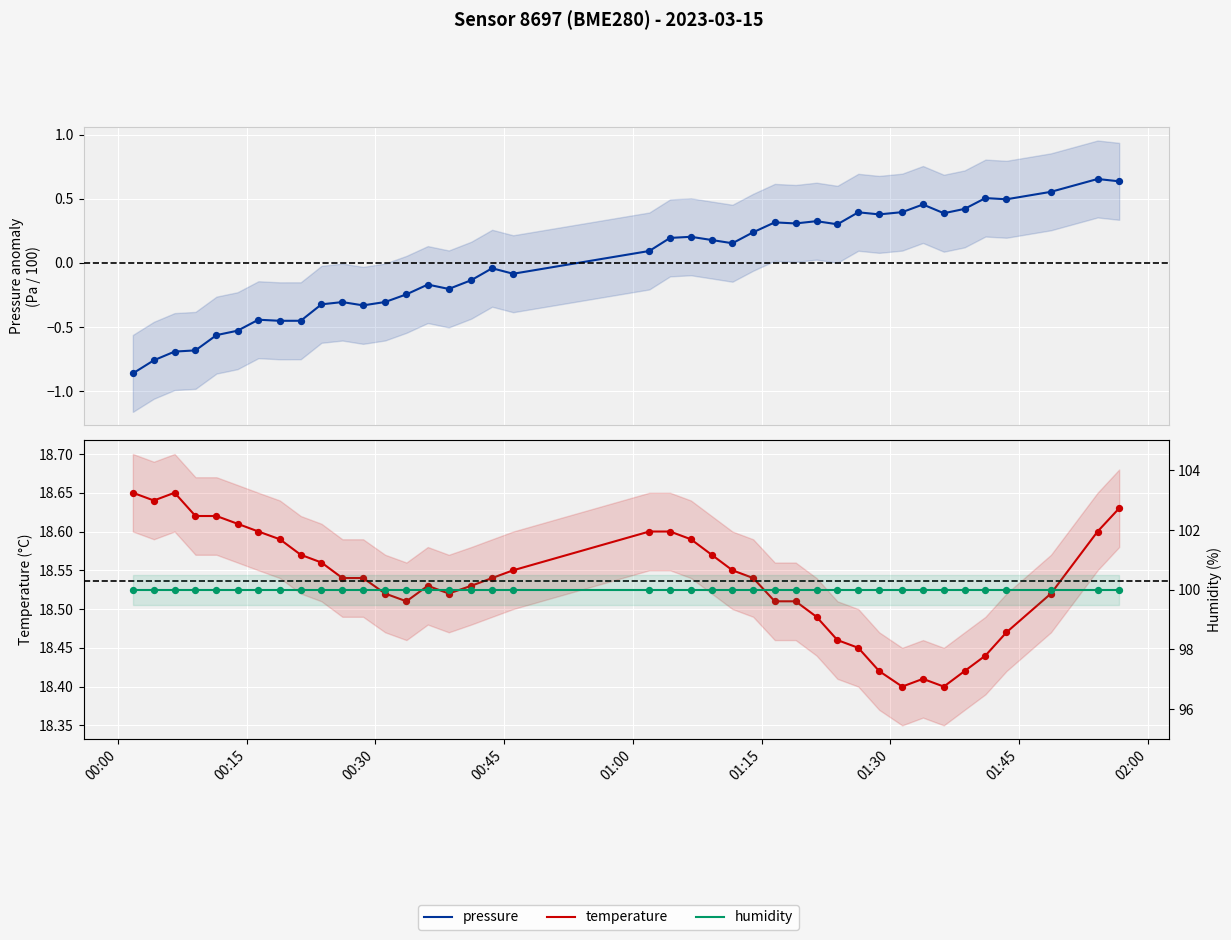

Which series contains the highest Y value?

humidity